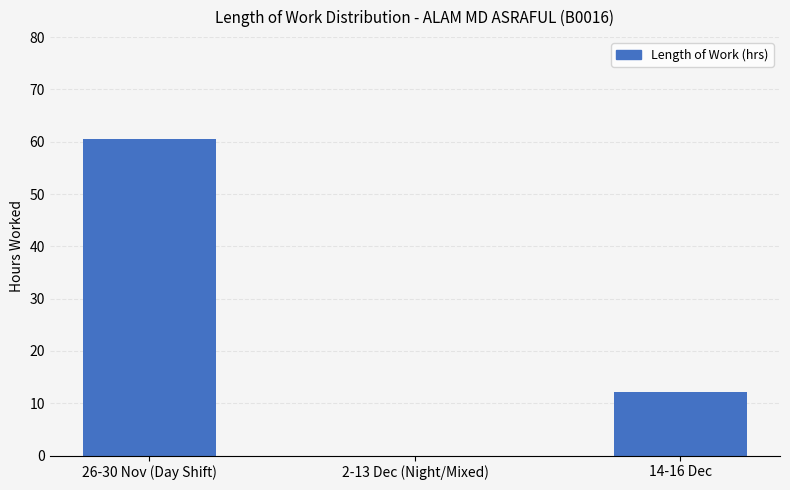

The chart shows a value of 12.1 at 14-16 Dec. True or false?

True